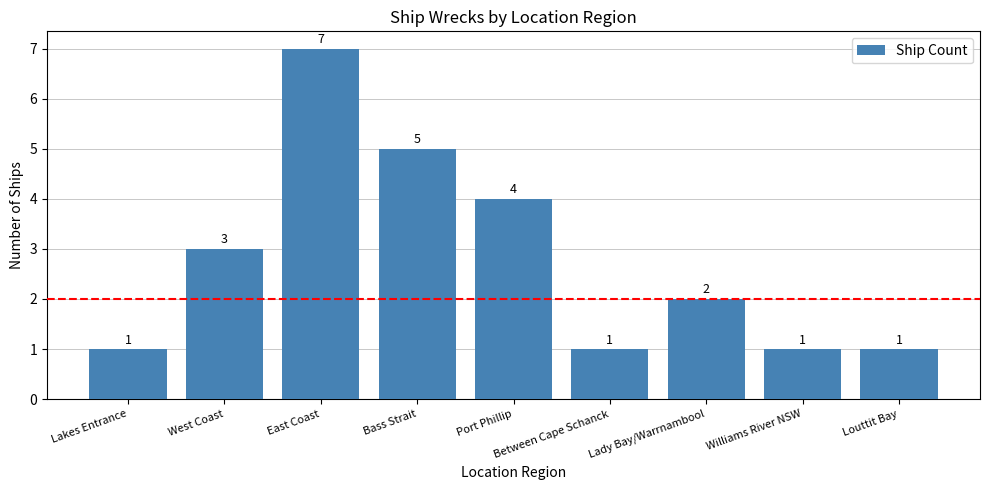

Count the values in the range 1 to 4.

7